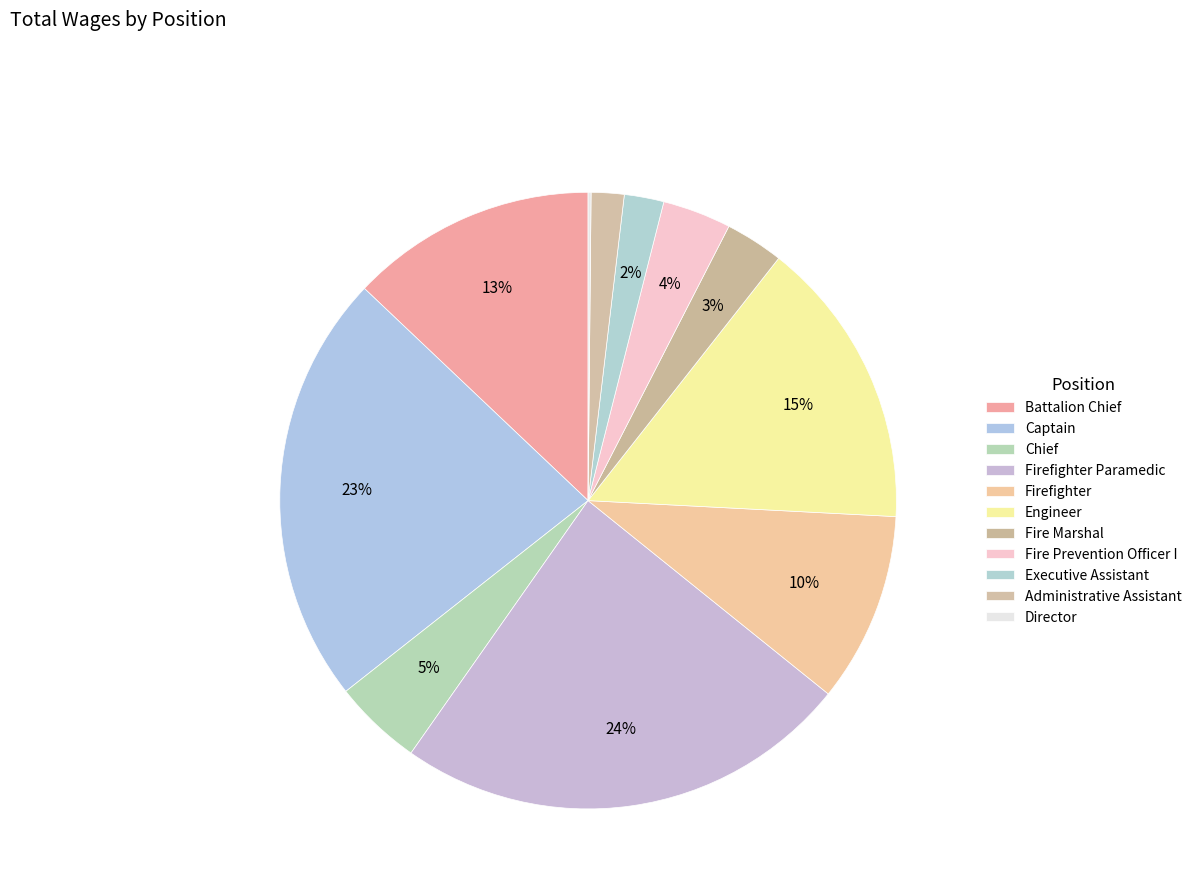

Rank the categories by value from highest to lowest.

Firefighter Paramedic, Captain, Engineer, Battalion Chief, Firefighter, Chief, Fire Prevention Officer I, Fire Marshal, Executive Assistant, Administrative Assistant, Director